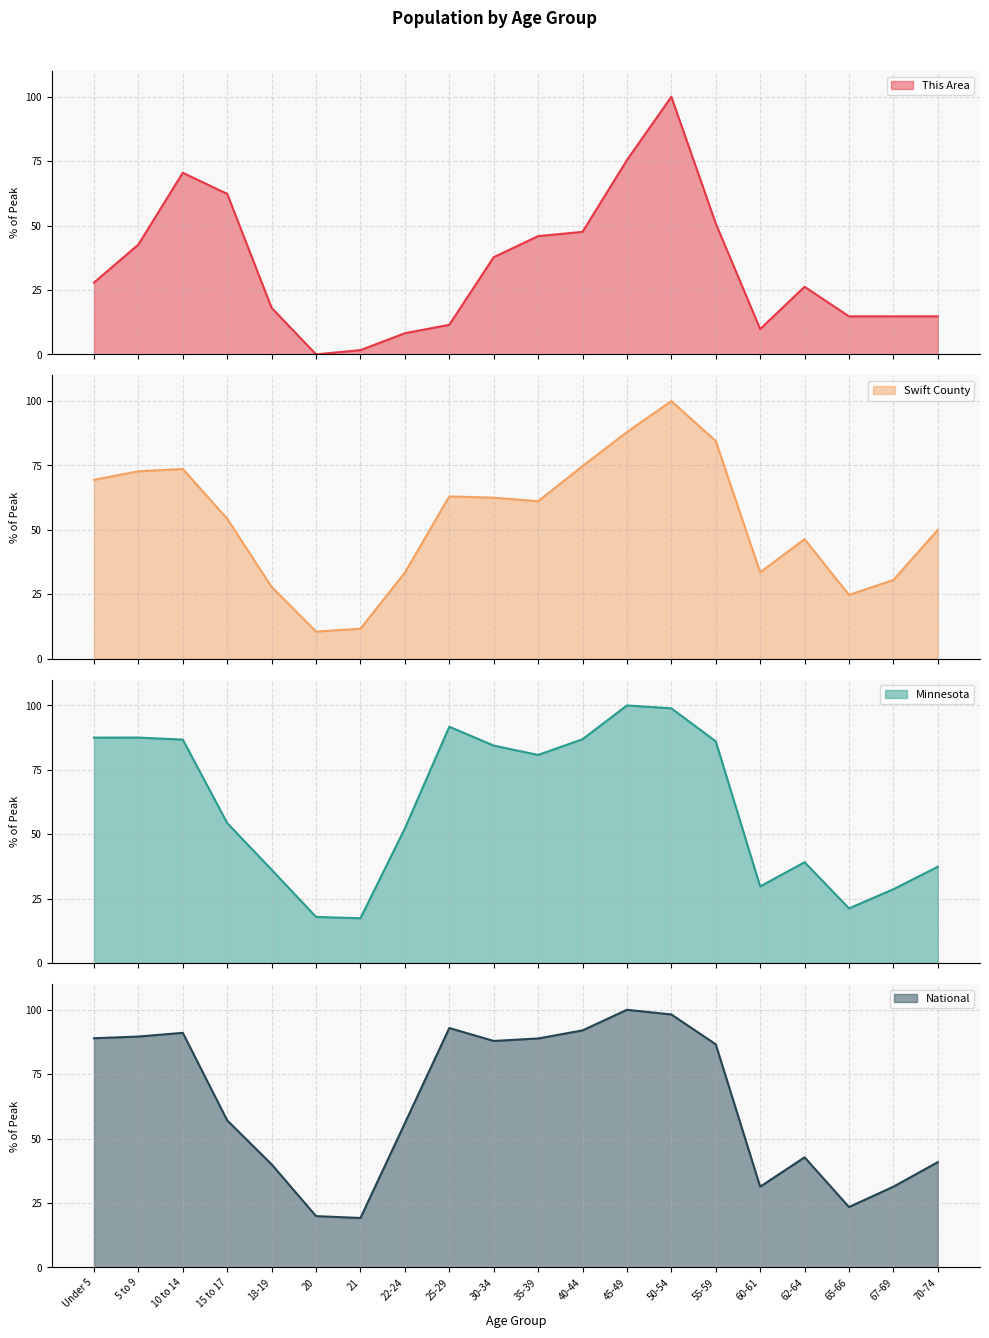

What is the spread (max minus min) of values at 55-59?

35.8